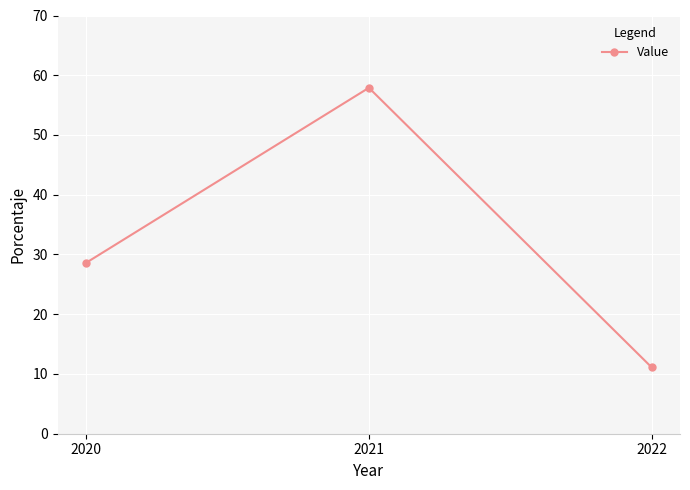

How many series are shown in this chart?

1